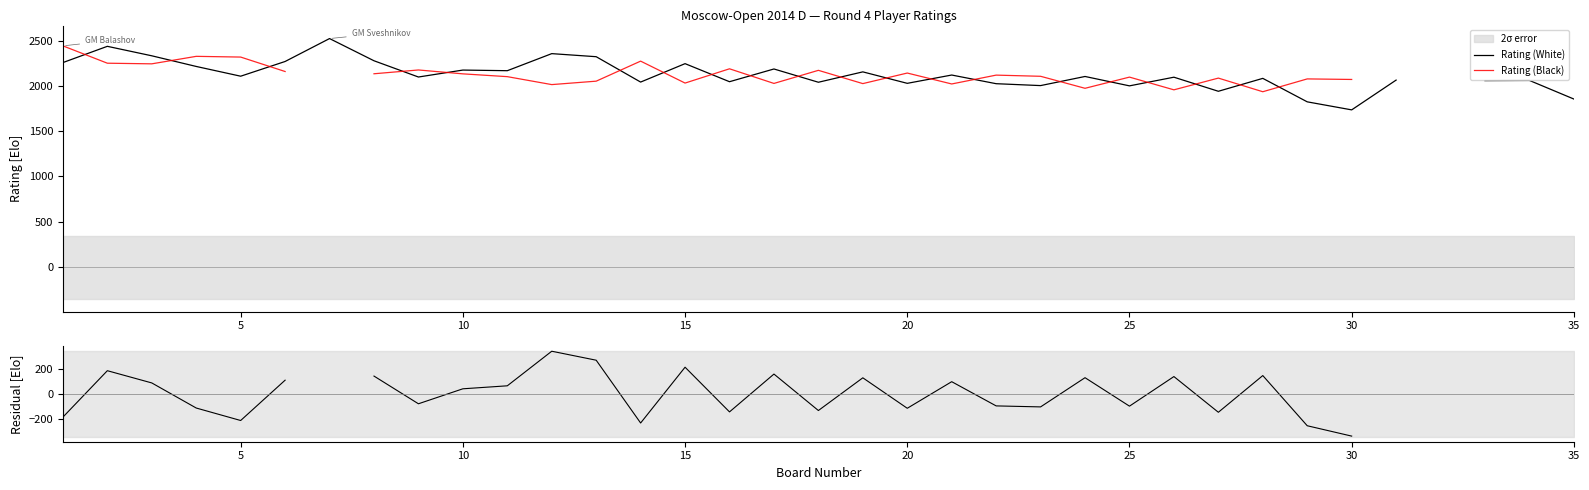

What is the difference between the highest and lowest values at 30?

2412.0